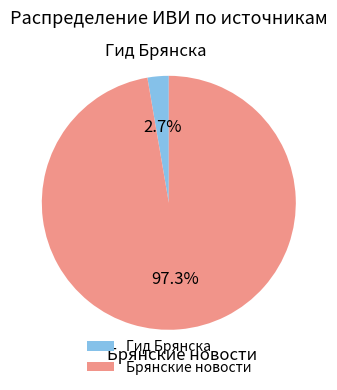

Which slice is the largest?

Брянские новости